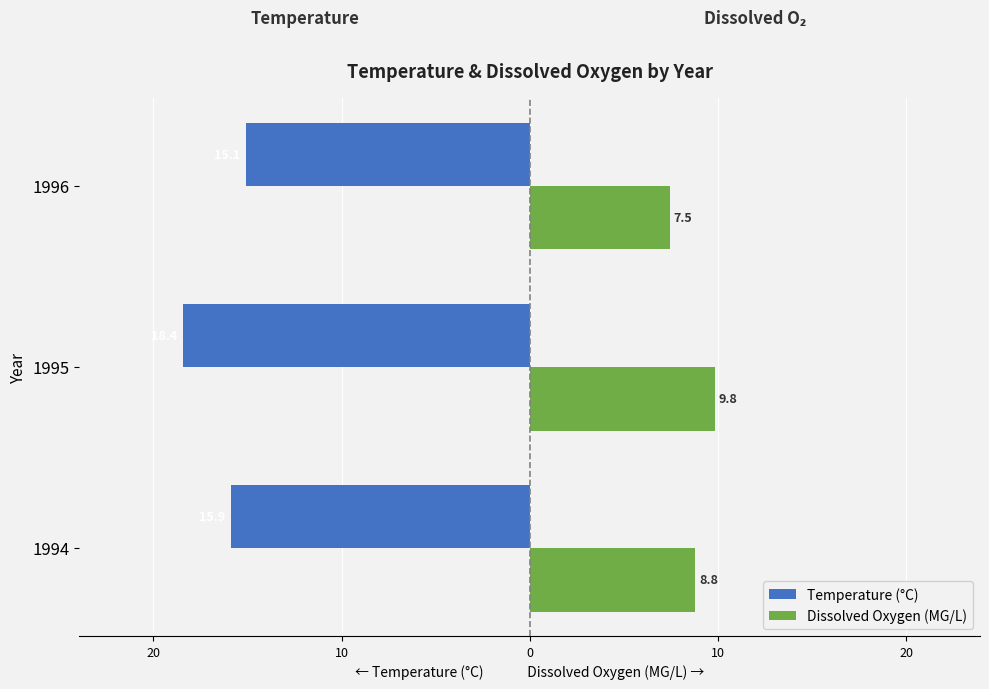

What is the value of the Temperature (°C) bar at the 2nd from the left?

-18.4